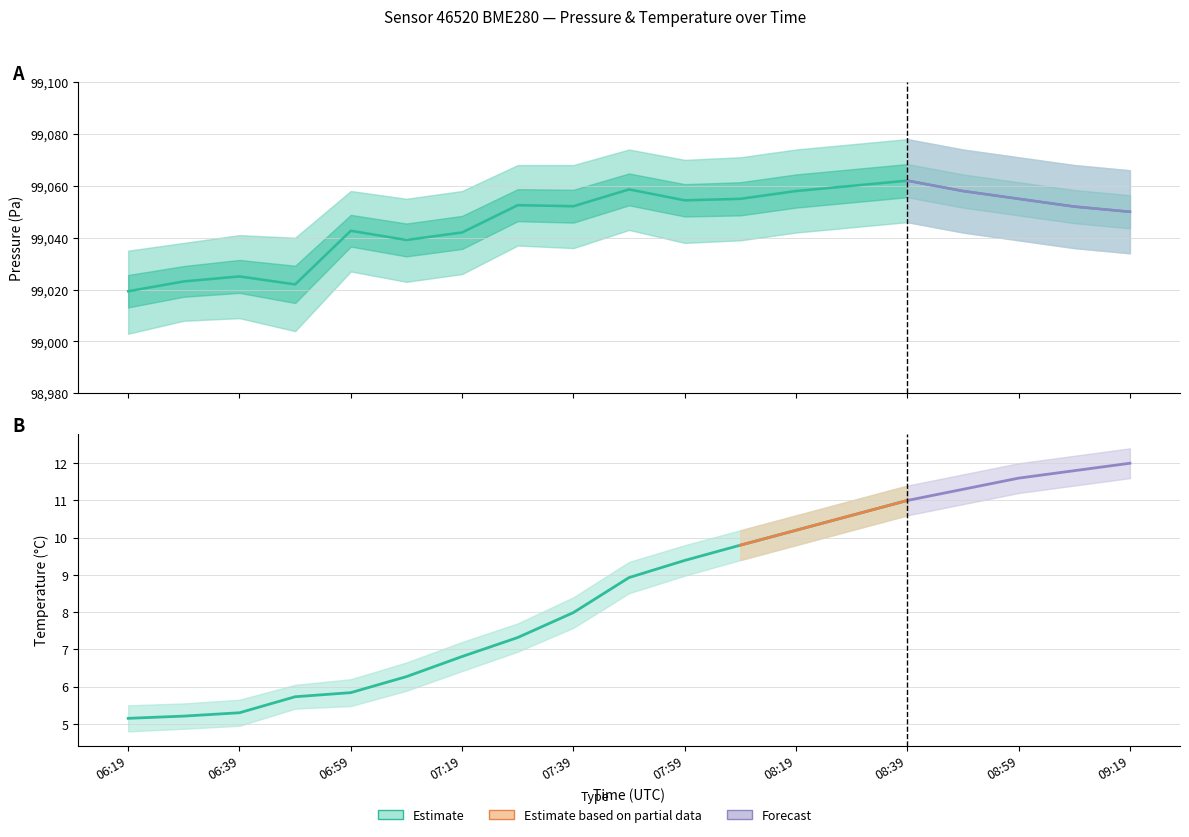

What is the average value?

99046.4